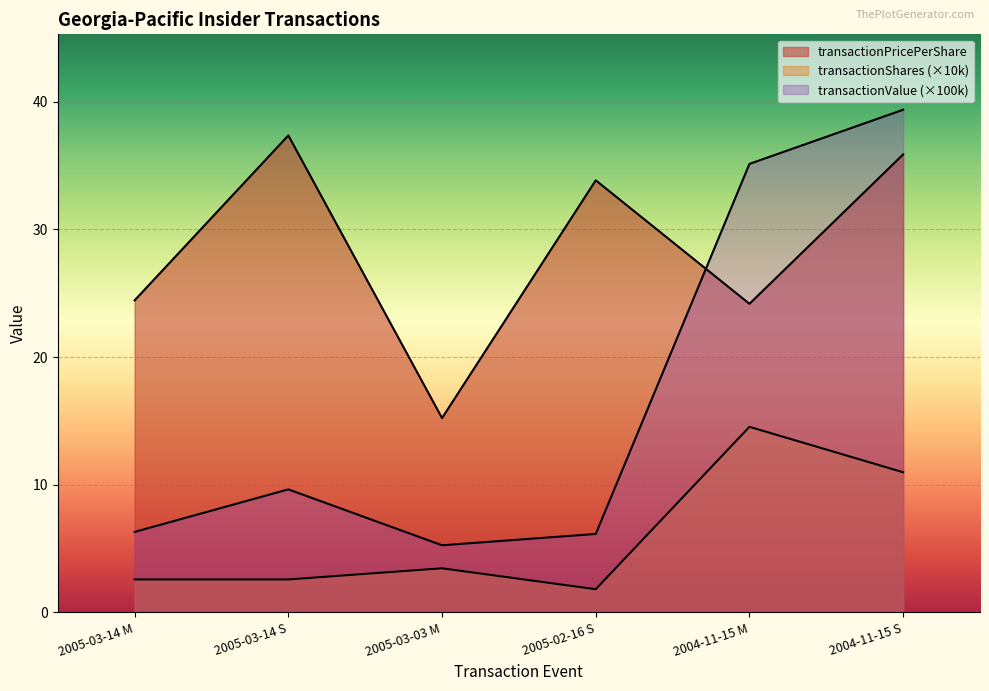

Which series has the largest range (max minus min)?

transactionValue